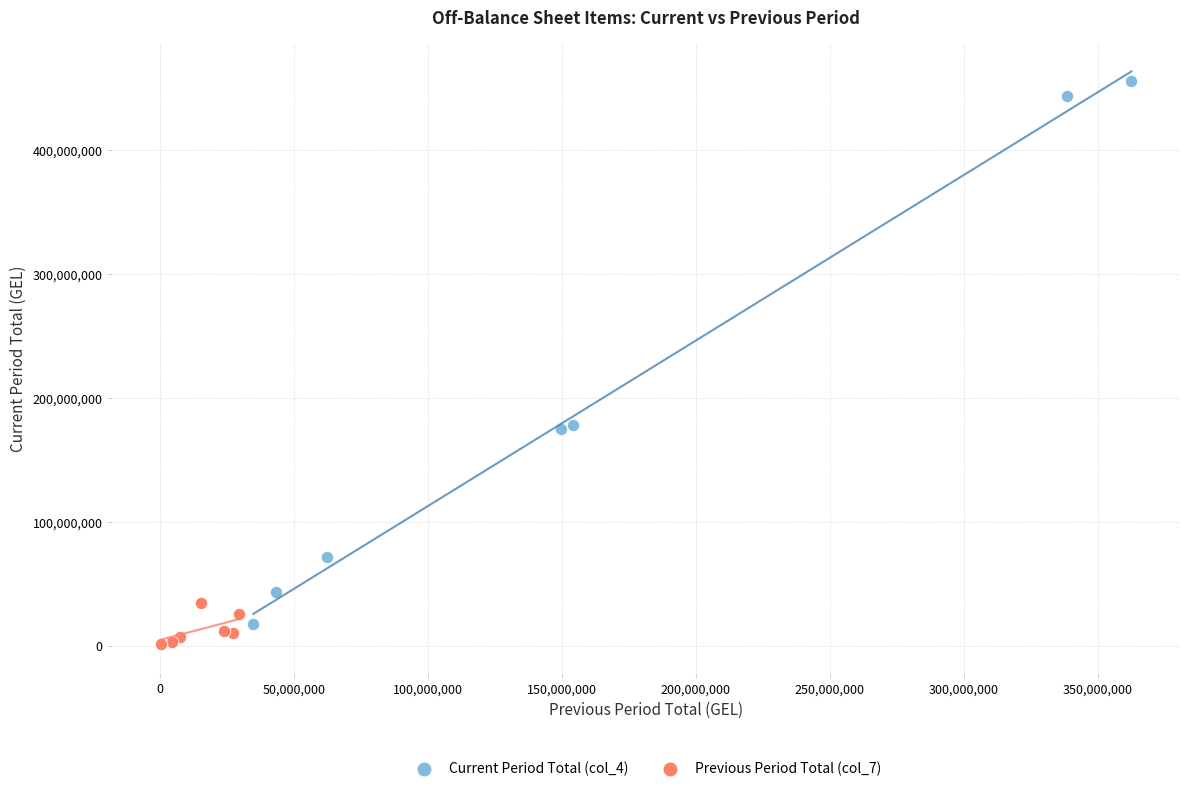

Which series contains the highest Y value?

Current Period Total (col_4)